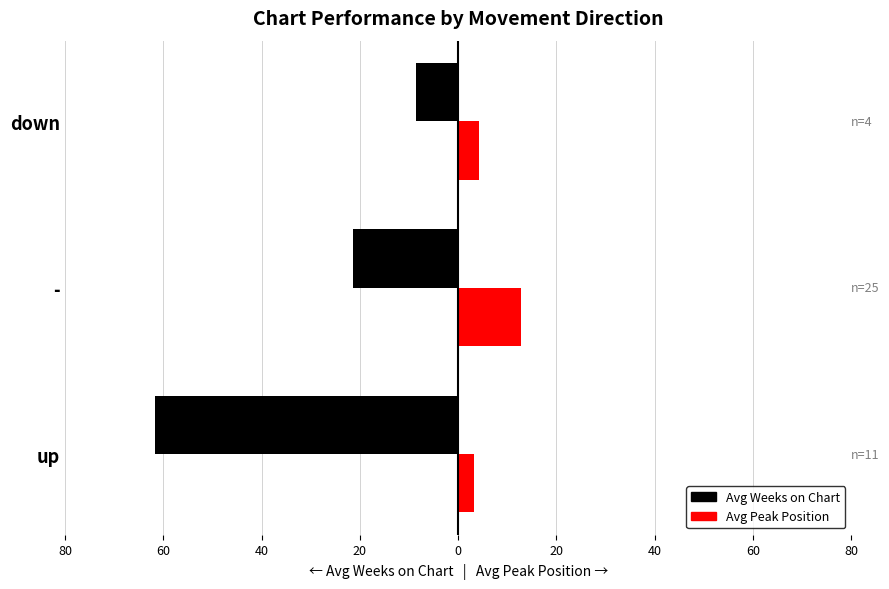

What are all the series names shown in the legend?

Avg Weeks on Chart, Avg Peak Position